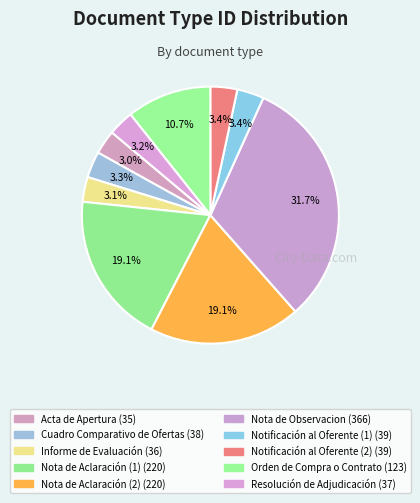

Which slice is the smallest?

Acta de Apertura